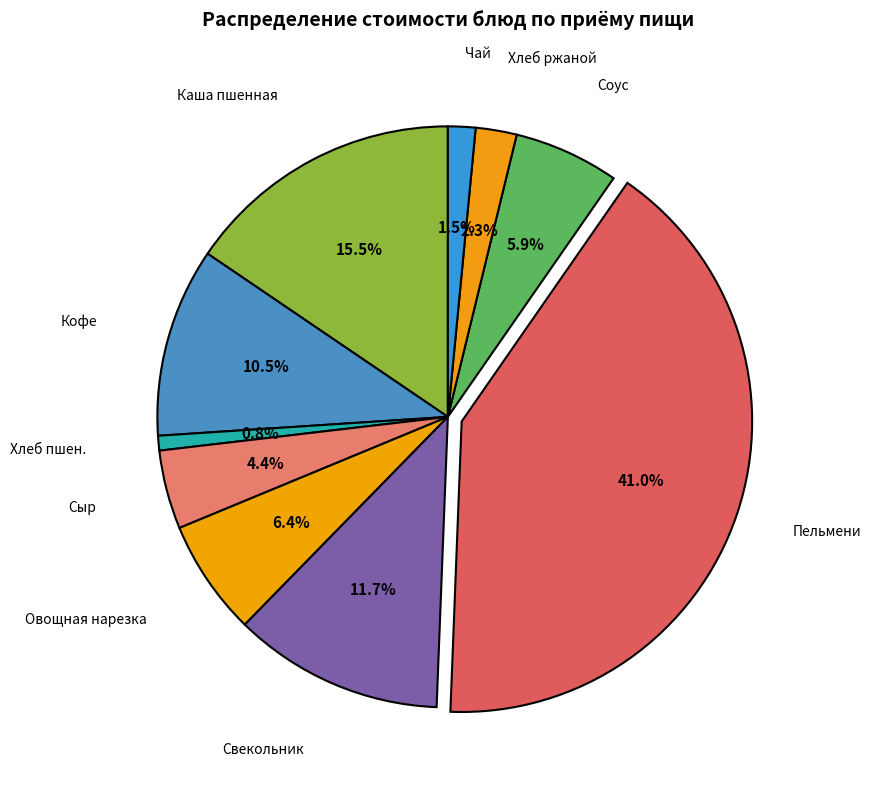

How many slices are in this pie chart?

10